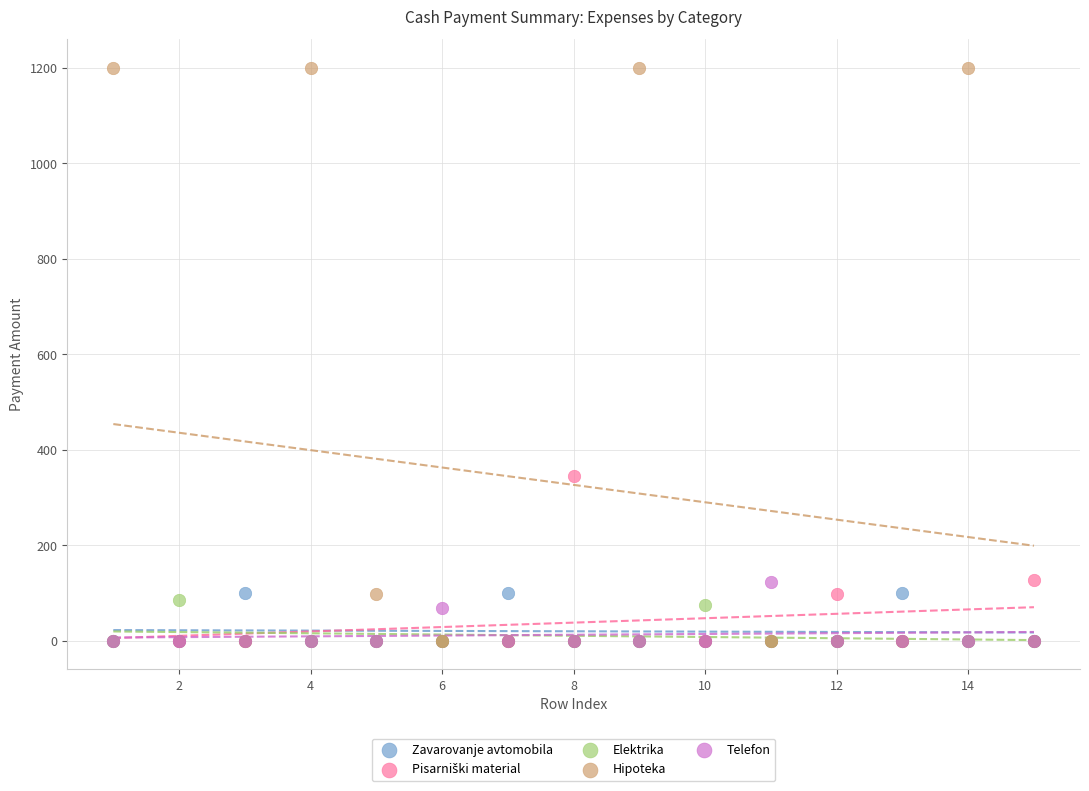

In the Hipoteka series, what Y value is closest to 600?

99